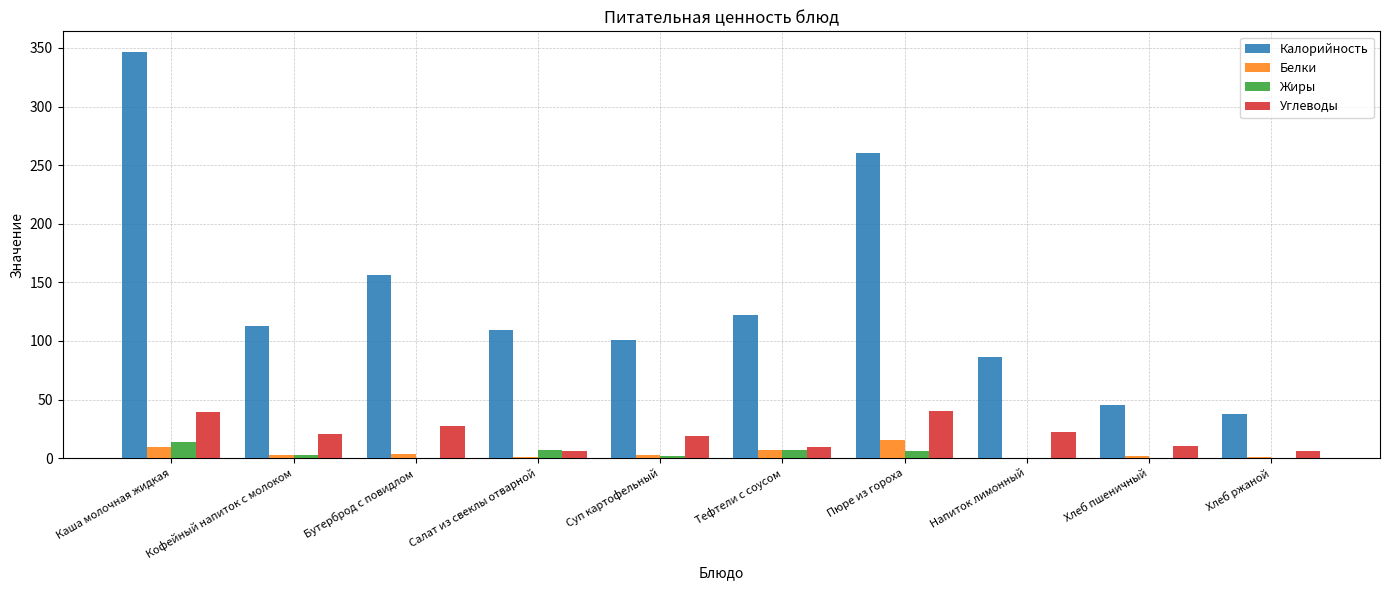

The value of Углеводы at Тефтели с соусом is 9.6. True or false?

True